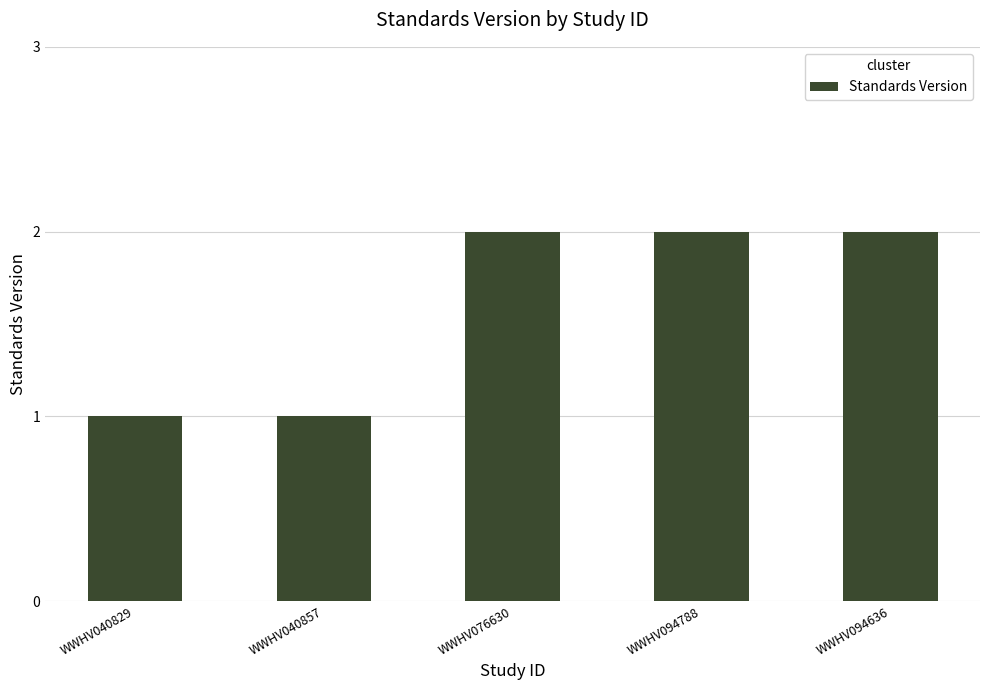

What is the difference between the maximum and second lowest values?

1